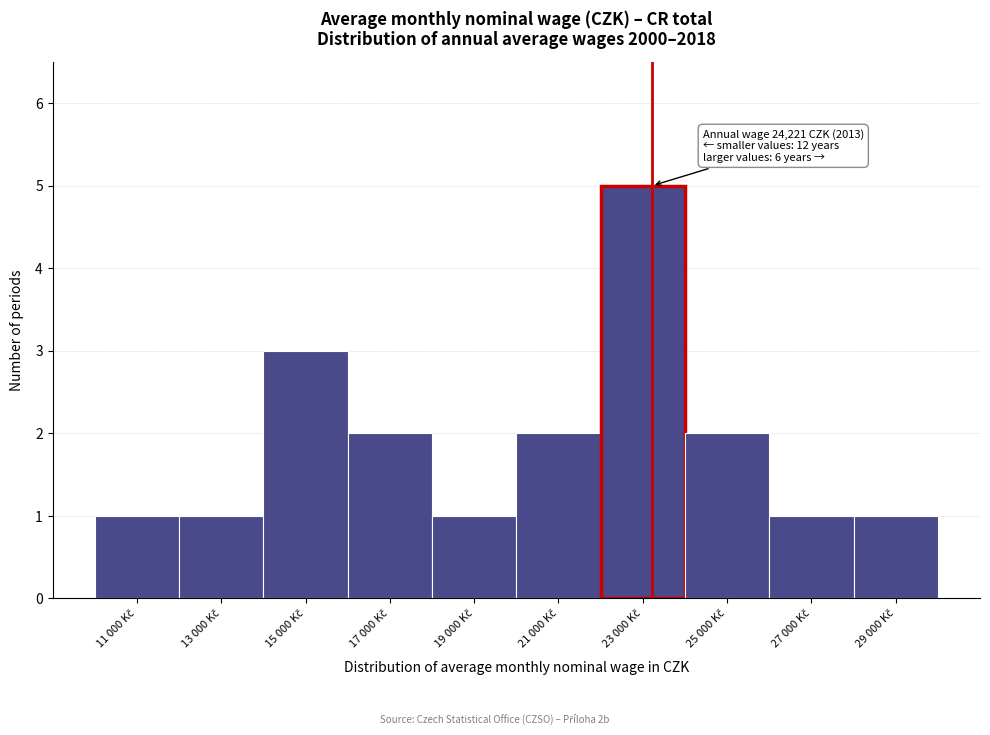

Reading right to left, list all the values displayed in this chart.

1	1	2	5	2	1	2	3	1	1